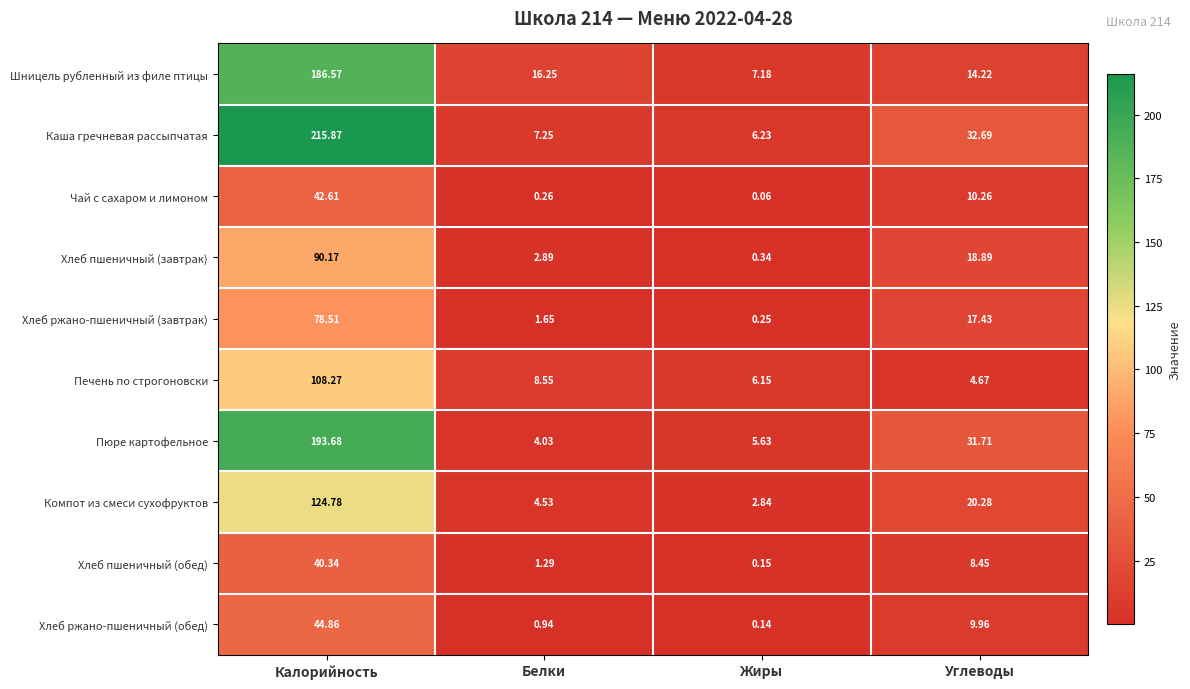

Which series has the largest total across all categories?

Каша гречневая рассыпчатая